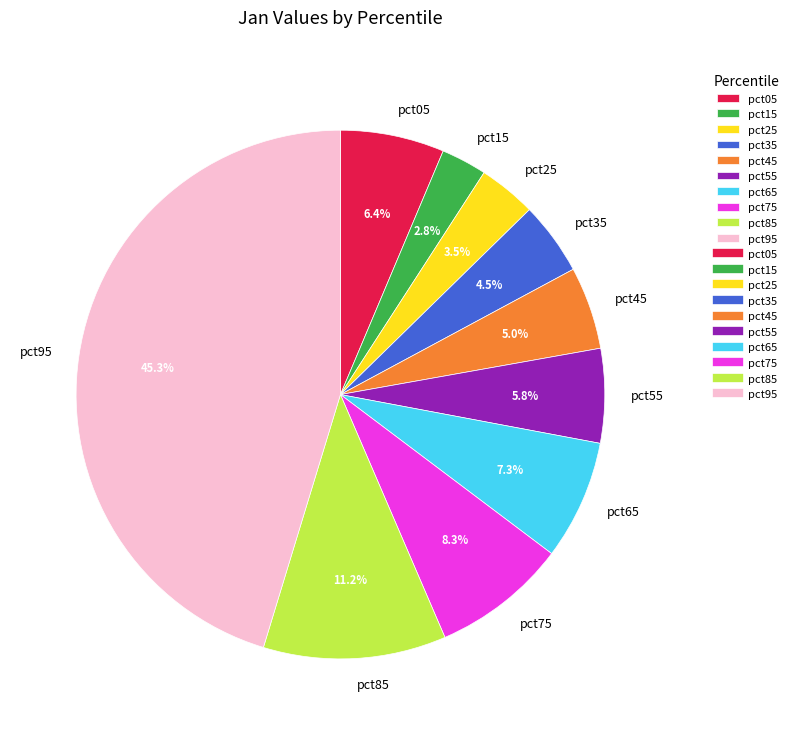

Do pct95 and pct15 together represent more than half of the pie?

No